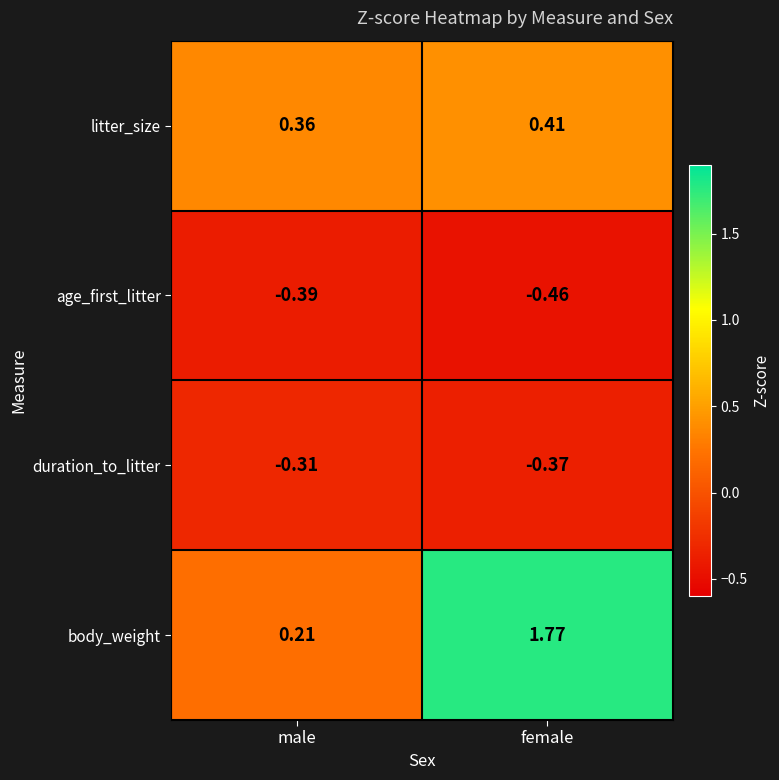

At how many categories does at least one series exceed 0?

2